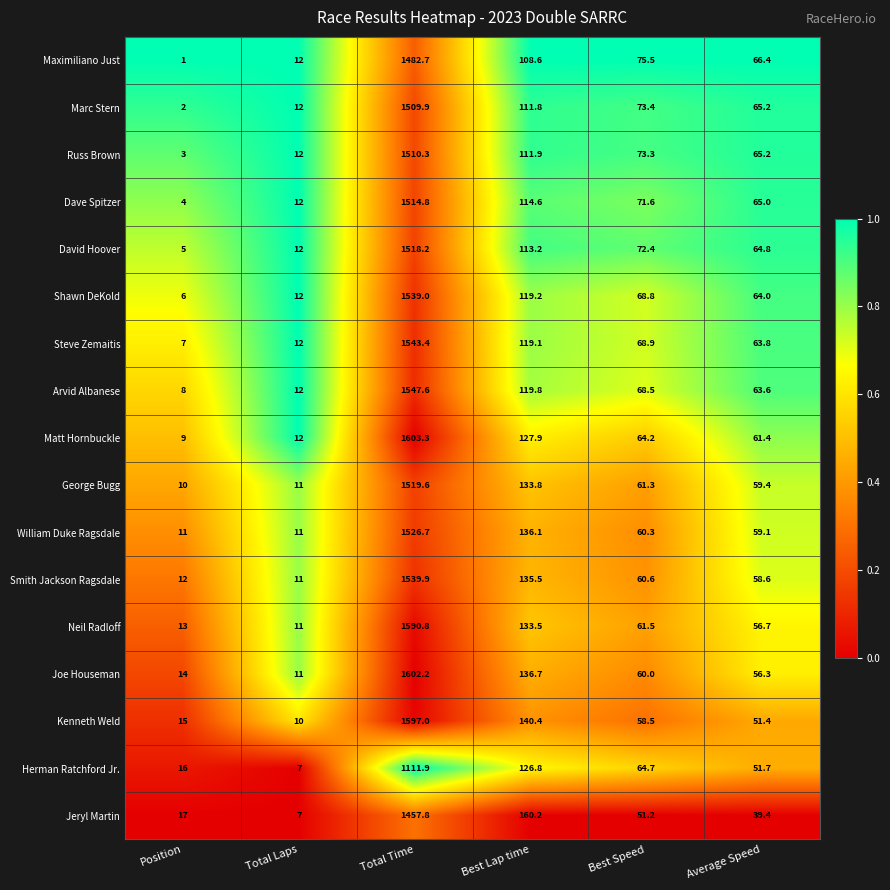

The value of Kenneth Weld at Best Lap time is 140.4. True or false?

True